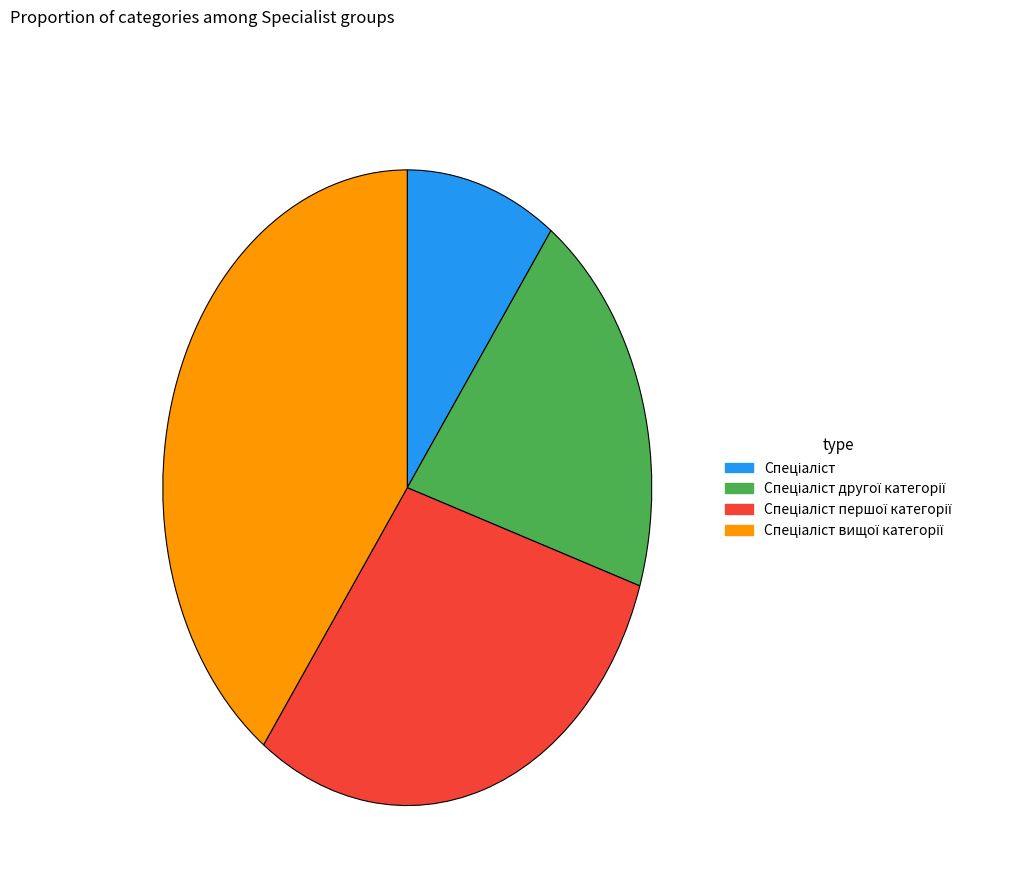

Is there any slice that represents more than half of the pie?

No